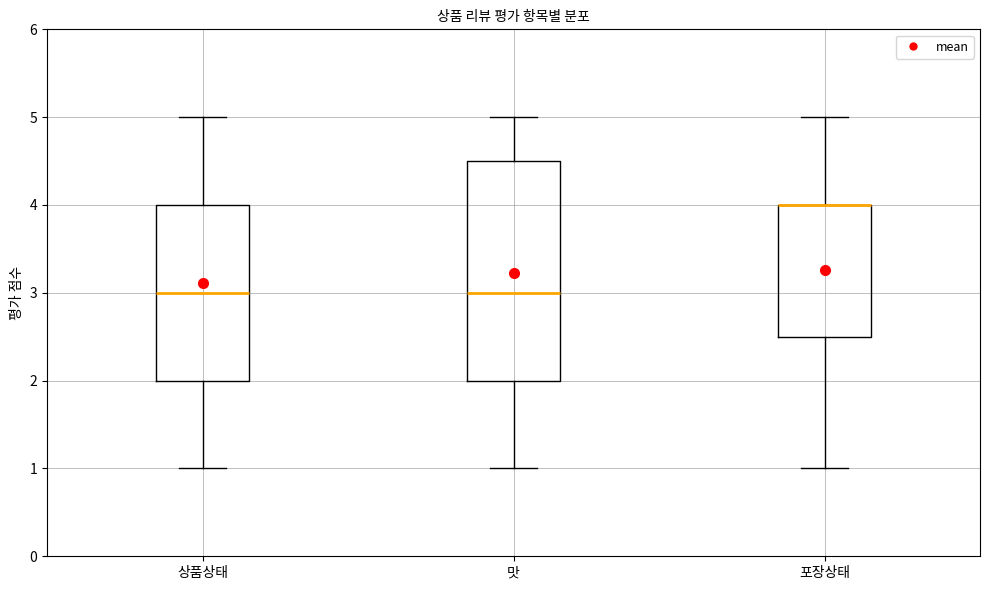

Where does the median line of the box for 상품상태 sit on the y-axis? The values are not printed on the chart, so give them approximately, as read against the axis.

3.0